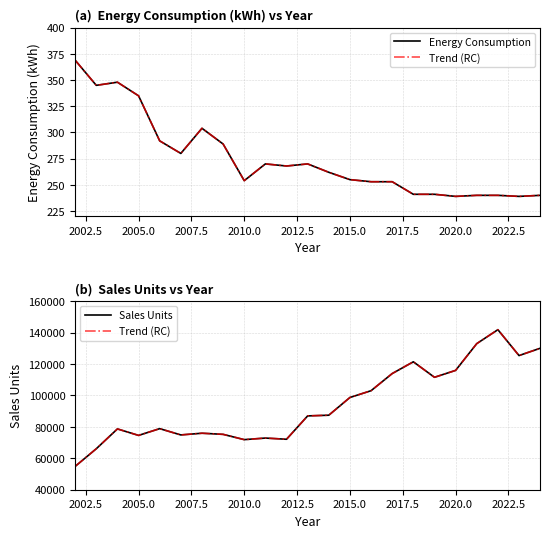

Which series changed the most between 2007.5 and 2010.0?

Trend (RC)